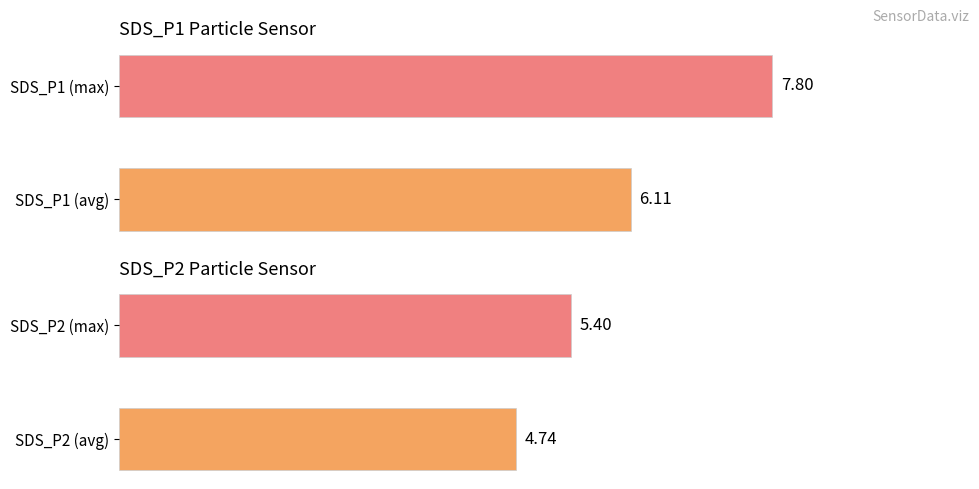

What is the approximate value of SDS_P2 at SDS_P2 (max)?

5.4